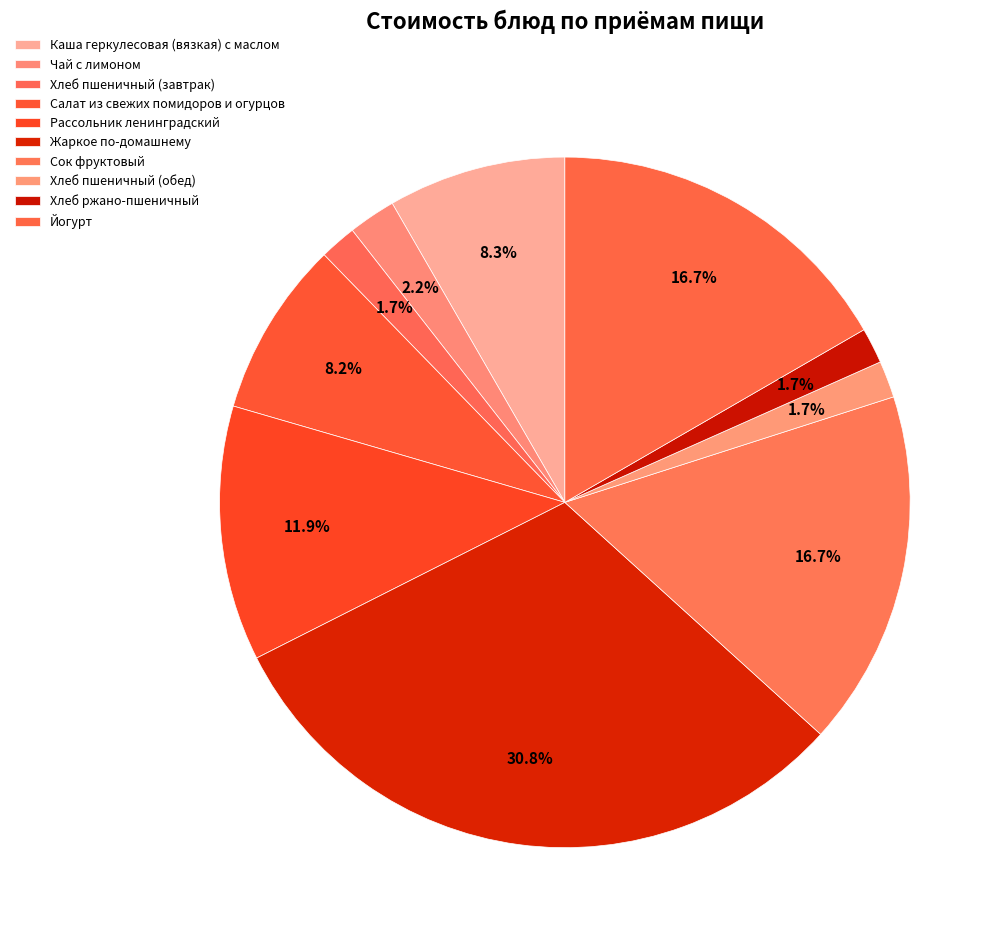

Approximately how many times larger is the value at Сок фруктовый compared to Каша геркулесовая (вязкая) с маслом?

2.0